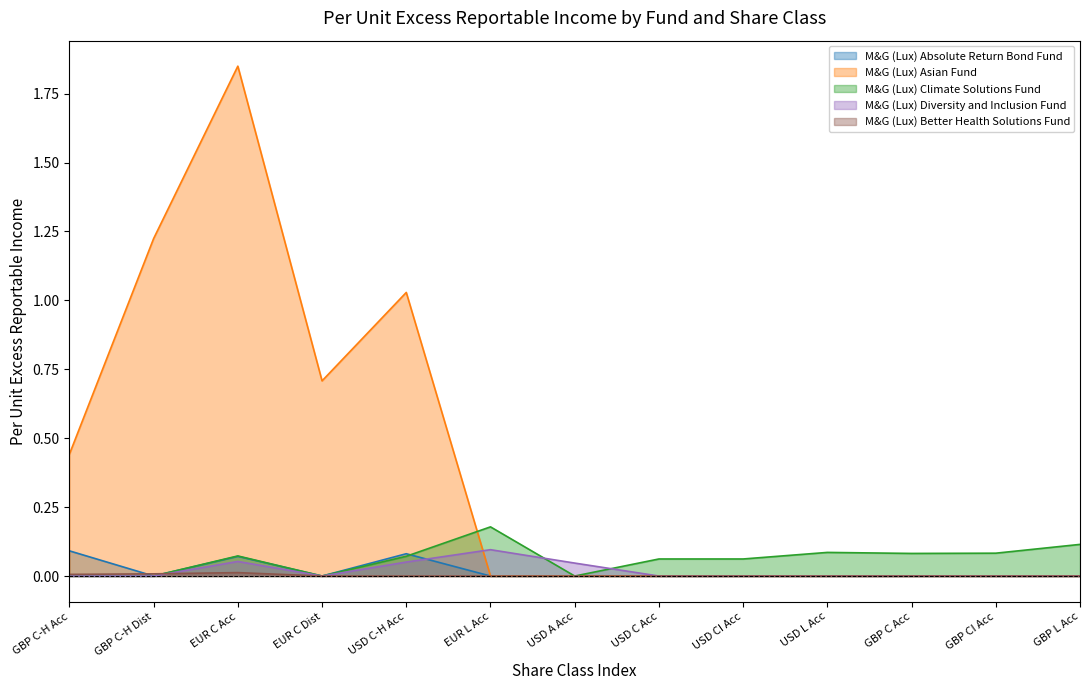

Reading left to right, list all the values displayed in this chart.

M&G (Lux) Absolute Return Bond Fund: GBP C-H Acc=0.1	GBP C-H Dist=0.0	EUR C Acc=0.1	EUR C Dist=0.0	USD C-H Acc=0.1	EUR L Acc=0.0	USD A Acc=0.0	USD C Acc=0.0	USD CI Acc=0.0	USD L Acc=0.0	GBP C Acc=0.0	GBP CI Acc=0.0	GBP L Acc=0.0
M&G (Lux) Asian Fund: GBP C-H Acc=0.4	GBP C-H Dist=1.2	EUR C Acc=1.8	EUR C Dist=0.7	USD C-H Acc=1.0	EUR L Acc=0.0	USD A Acc=0.0	USD C Acc=0.0	USD CI Acc=0.0	USD L Acc=0.0	GBP C Acc=0.0	GBP CI Acc=0.0	GBP L Acc=0.0
M&G (Lux) Climate Solutions Fund: GBP C-H Acc=0.0	GBP C-H Dist=0.0	EUR C Acc=0.1	EUR C Dist=0.0	USD C-H Acc=0.1	EUR L Acc=0.2	USD A Acc=0.0	USD C Acc=0.1	USD CI Acc=0.1	USD L Acc=0.1	GBP C Acc=0.1	GBP CI Acc=0.1	GBP L Acc=0.1
M&G (Lux) Diversity and Inclusion Fund: GBP C-H Acc=0.0	GBP C-H Dist=0.0	EUR C Acc=0.1	EUR C Dist=0.0	USD C-H Acc=0.1	EUR L Acc=0.1	USD A Acc=0.0	USD C Acc=0.0	USD CI Acc=0.0	USD L Acc=0.0	GBP C Acc=0.0	GBP CI Acc=0.0	GBP L Acc=0.0
M&G (Lux) Better Health Solutions Fund: GBP C-H Acc=0.0	GBP C-H Dist=0.0	EUR C Acc=0.0	EUR C Dist=0.0	USD C-H Acc=0.0	EUR L Acc=0.0	USD A Acc=0.0	USD C Acc=0.0	USD CI Acc=0.0	USD L Acc=0.0	GBP C Acc=0.0	GBP CI Acc=0.0	GBP L Acc=0.0